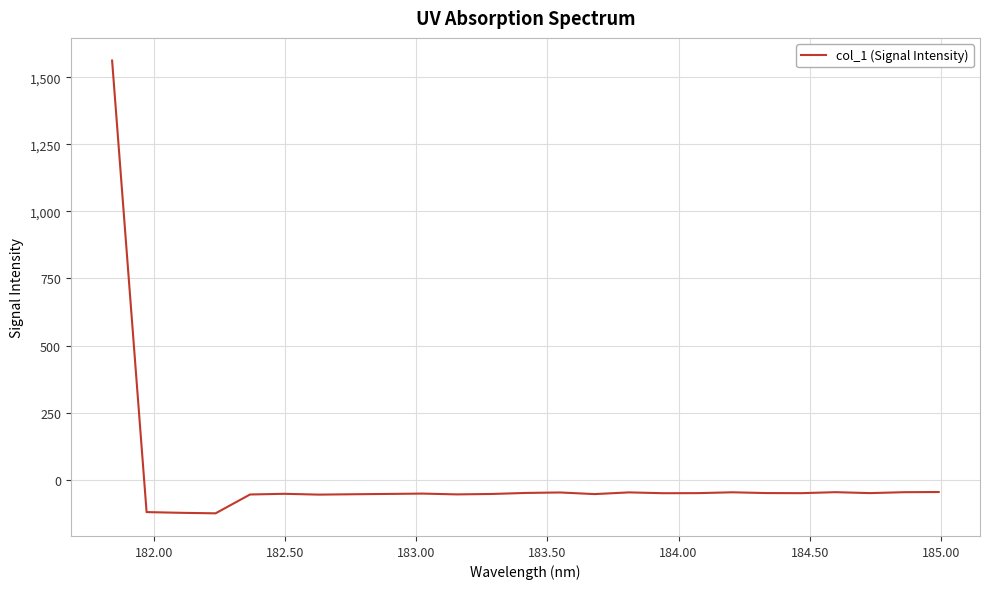

How many lines are shown in the chart?

1